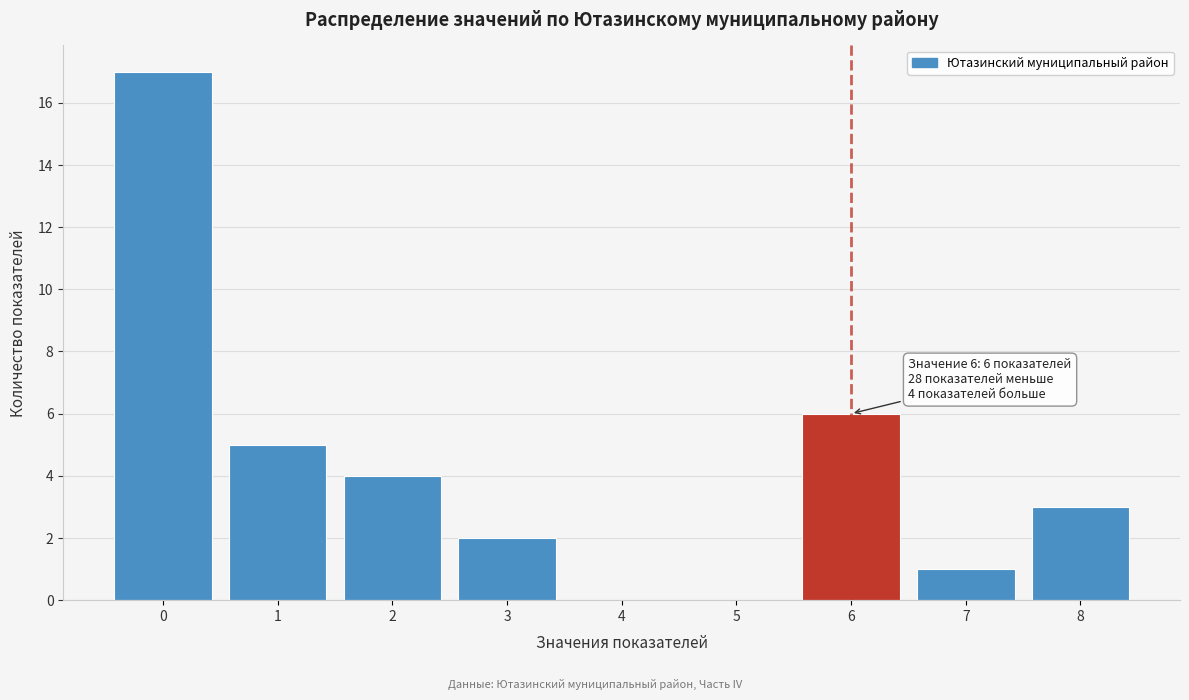

Which range on the x-axis has the tallest bar?

-0.5 to 0.5